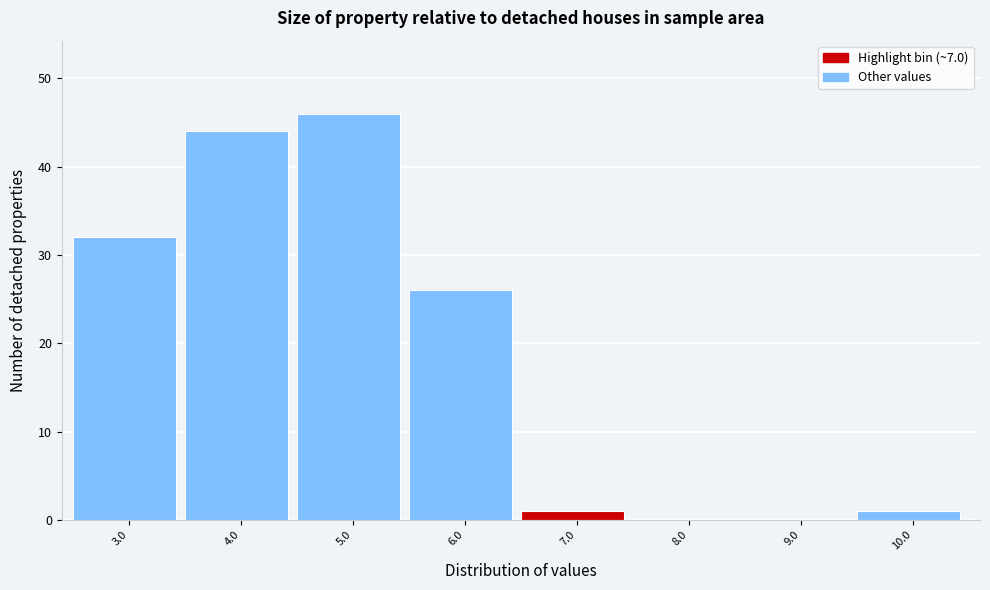

Reading left to right, what are all the values shown in this chart?

3.0=32	4.0=44	5.0=46	6.0=26	7.0=1	8.0=0	9.0=0	10.0=1